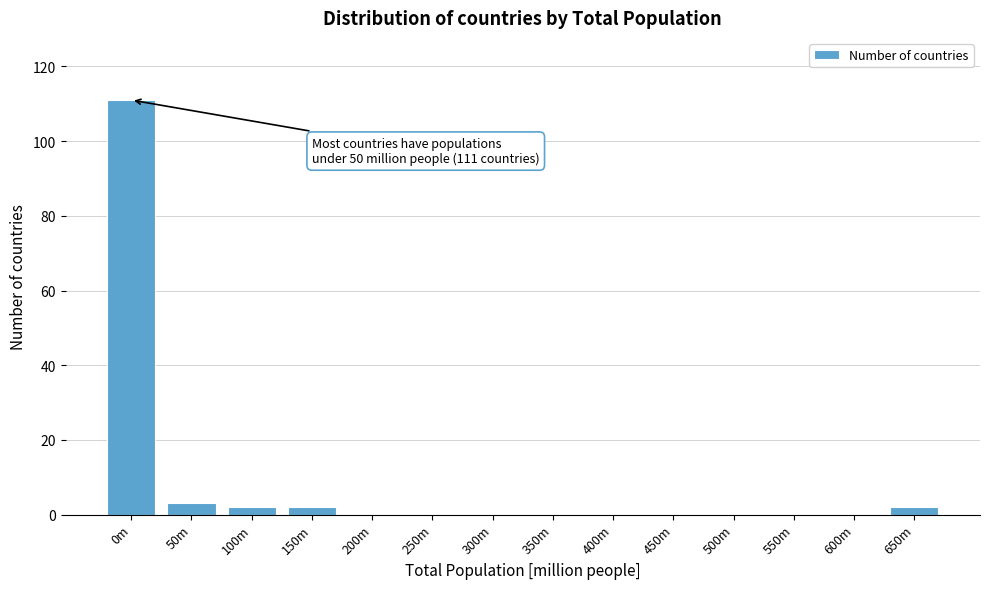

Reading right to left, what are all the values shown in this chart?

650m=2	600m=0	550m=0	500m=0	450m=0	400m=0	350m=0	300m=0	250m=0	200m=0	150m=2	100m=2	50m=3	0m=111